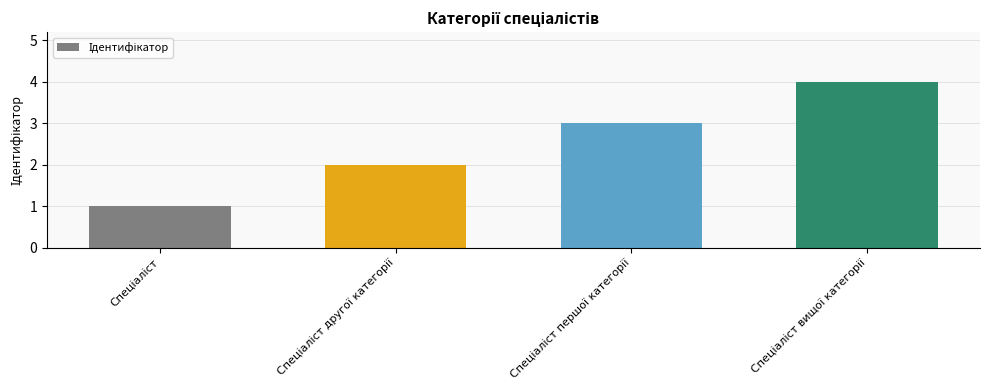

What is the difference between the maximum and minimum values?

3